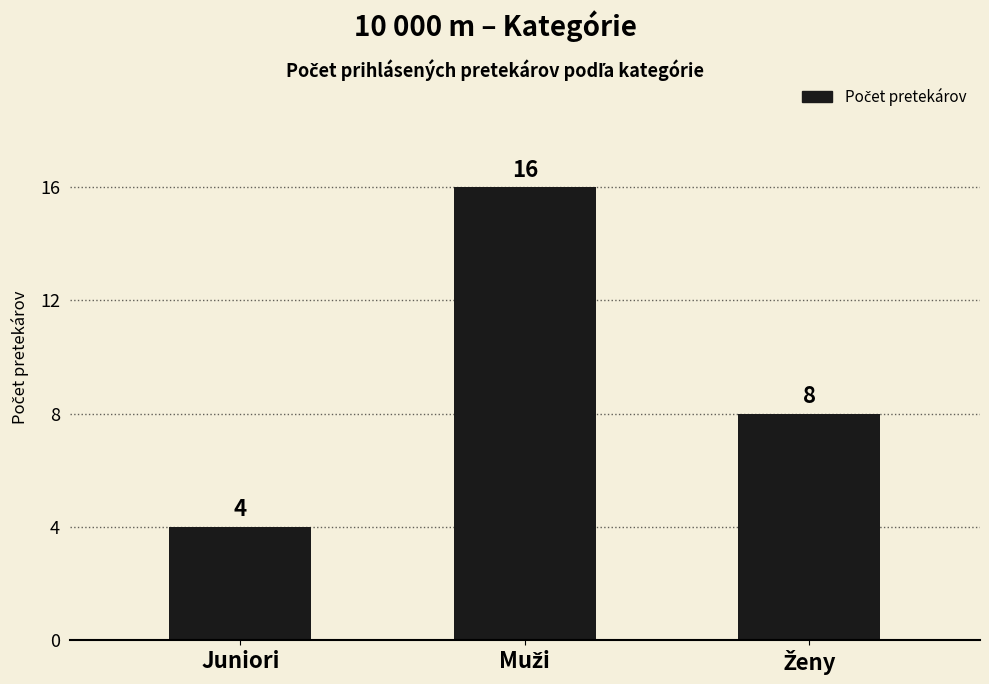

How many data points does each series have?

3